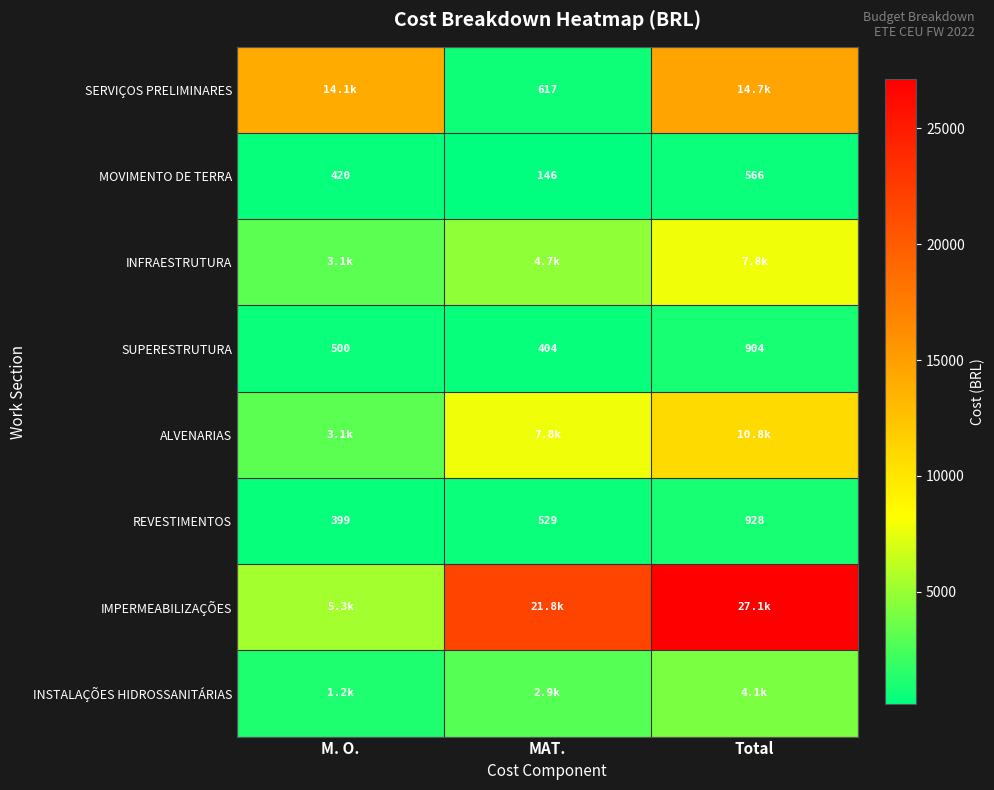

At which label is MOVIMENTO DE TERRA closest to 356?

M. O.